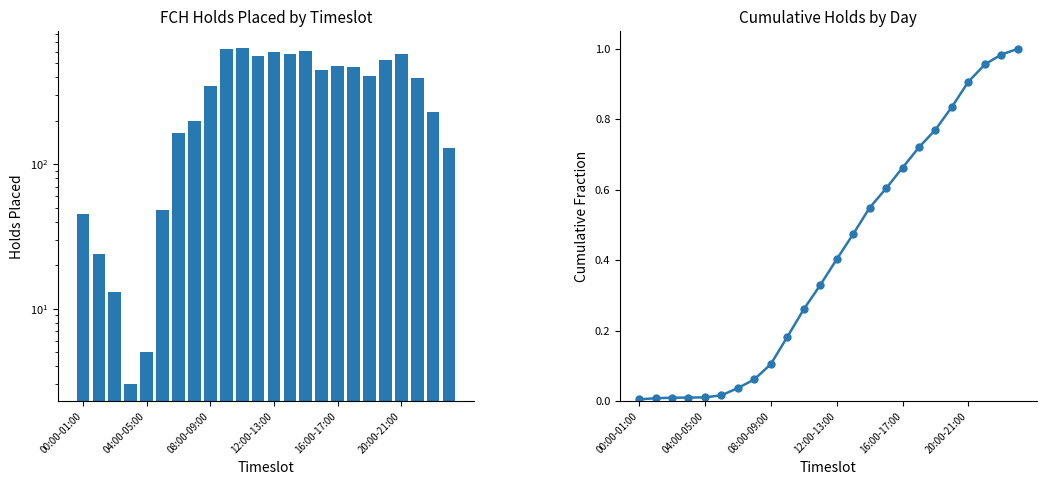

At 15, list the series in order from largest to smallest.

FCH Holds Placed, Cumulative FCH Holds